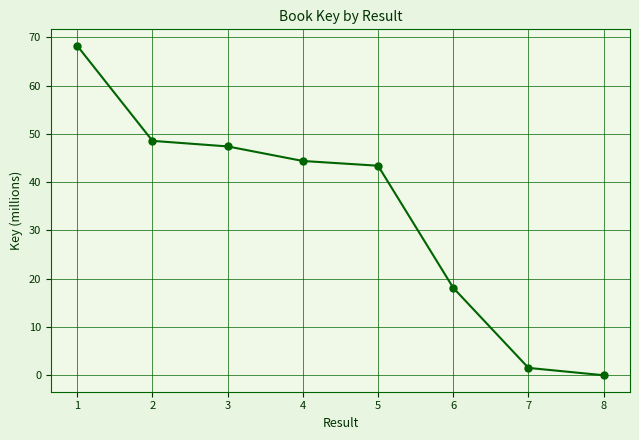

The chart shows a value of 47.4 at 3. True or false?

True